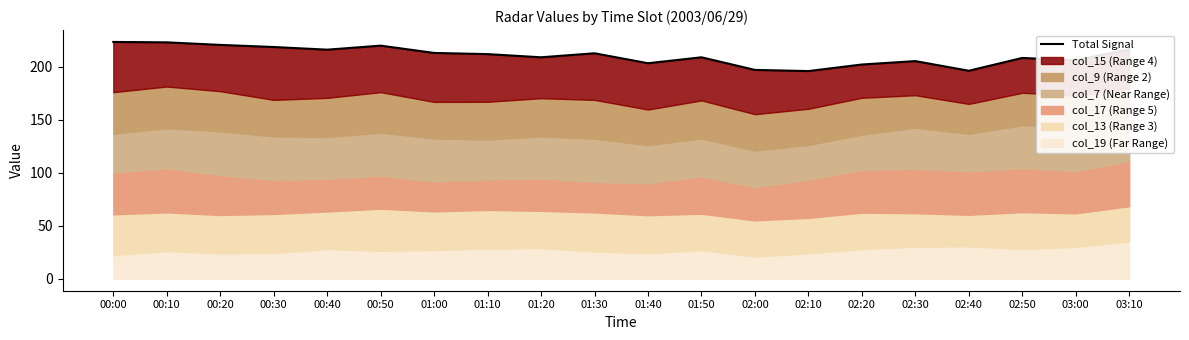

List the labels in order of value, largest first.

00:00, 00:10, 00:20, 00:50, 00:30, 03:10, 00:40, 01:00, 01:30, 01:10, 01:20, 01:50, 02:50, 03:00, 02:30, 01:40, 02:20, 02:00, 02:40, 02:10